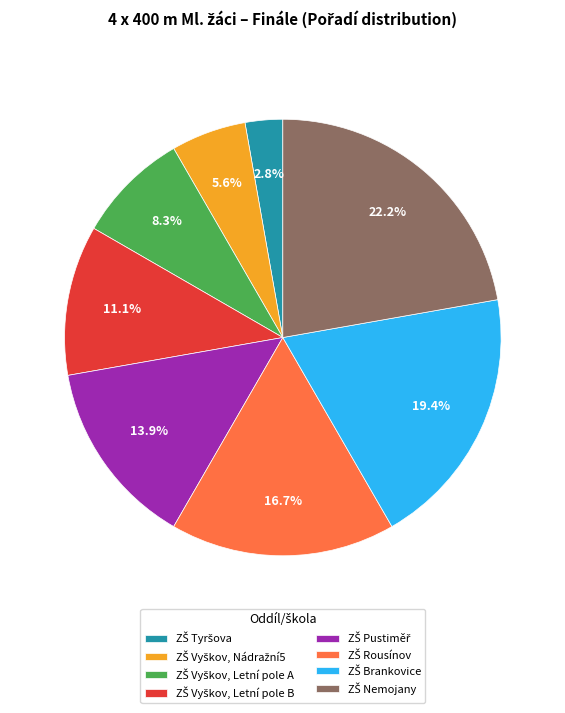

Is there any slice that represents more than half of the pie?

No